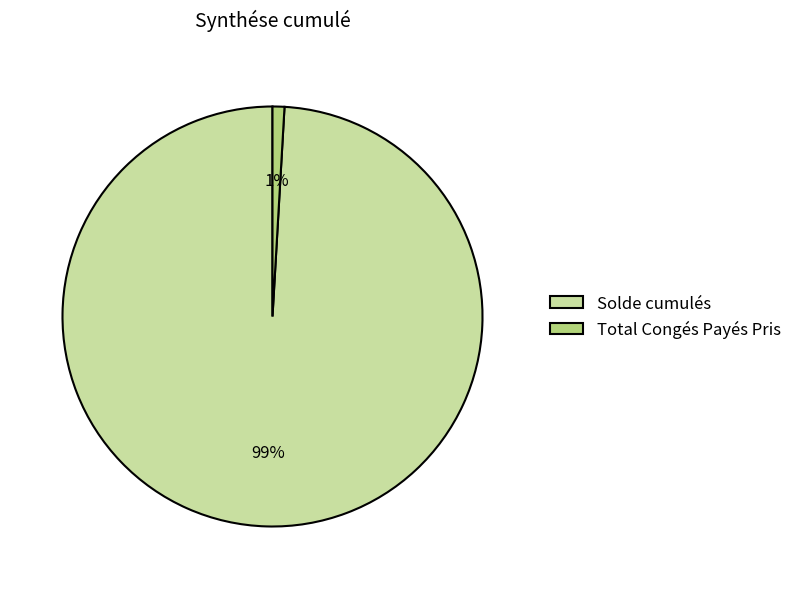

To the nearest percent, what is the difference between the largest and smallest slice percentages?

98%